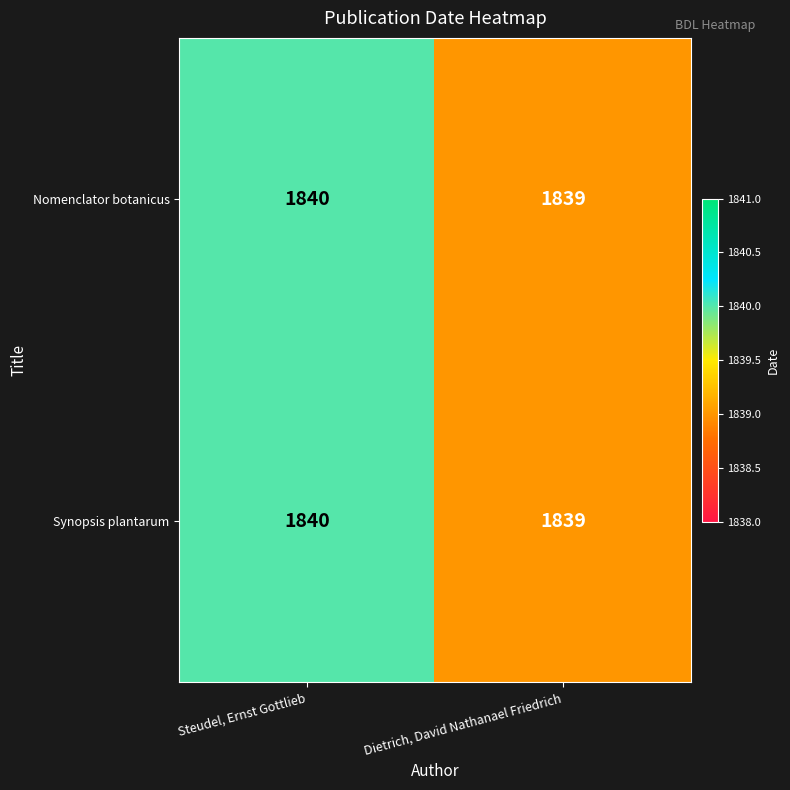

Rank the categories by Nomenclator botanicus value from highest to lowest.

Steudel, Ernst Gottlieb, Dietrich, David Nathanael Friedrich